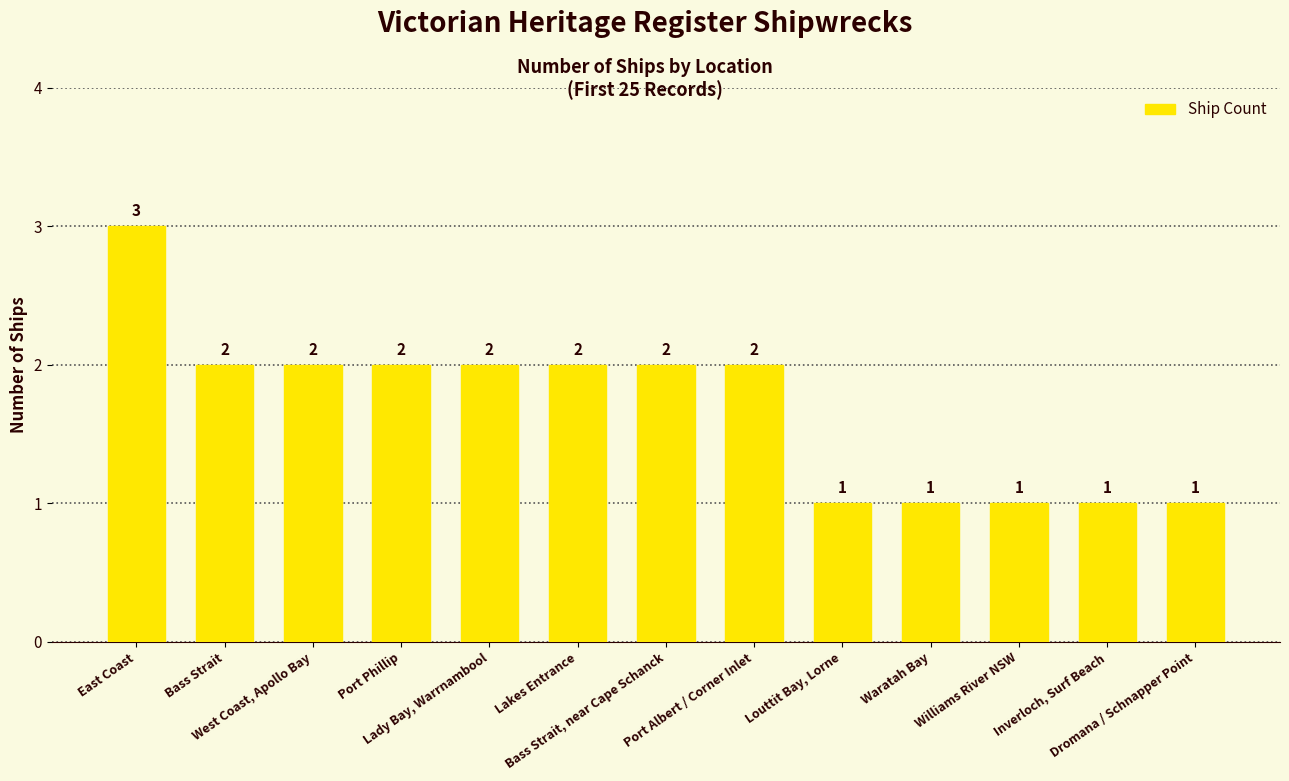

True or false: the data shows 3 at East Coast.

True